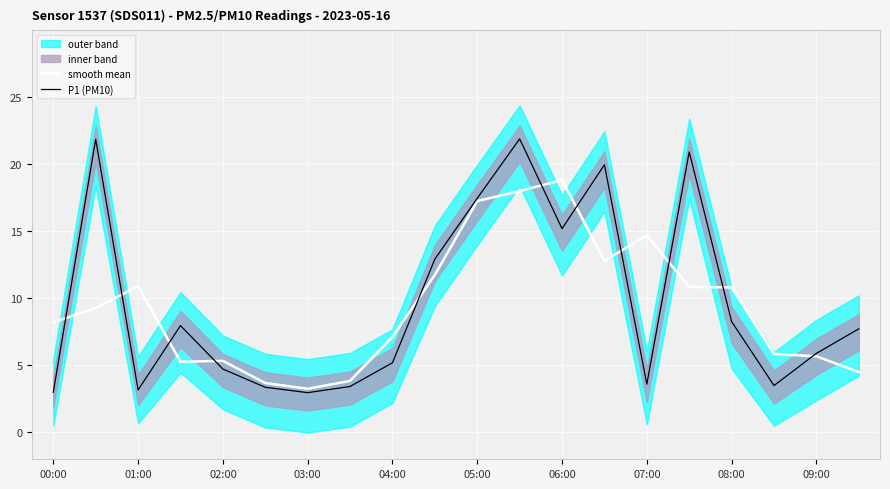

The P1 (PM10) series shows 4.7 at 17. True or false?

False